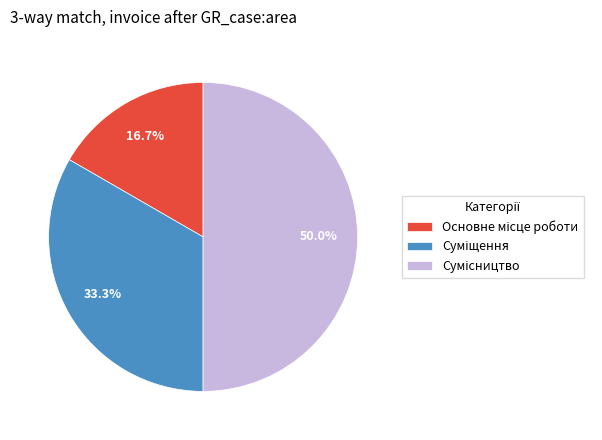

Between Основне місце роботи and Сумісництво, which is larger?

Сумісництво